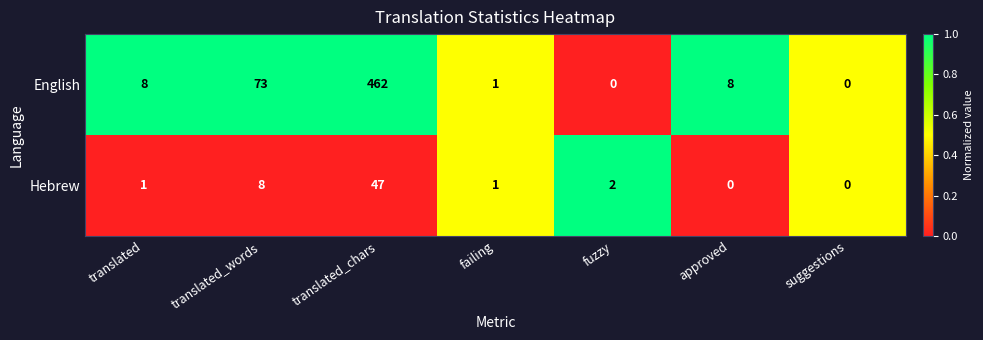

Is the value of Hebrew at translated_words greater than the value of English at translated_chars?

No